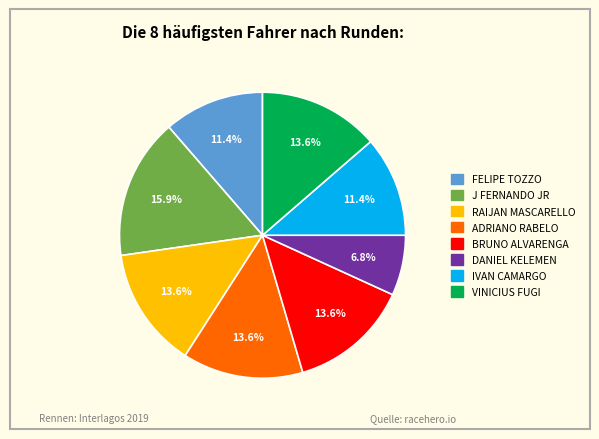

True or false: BRUNO ALVARENGA accounts for 19% of the total.

False